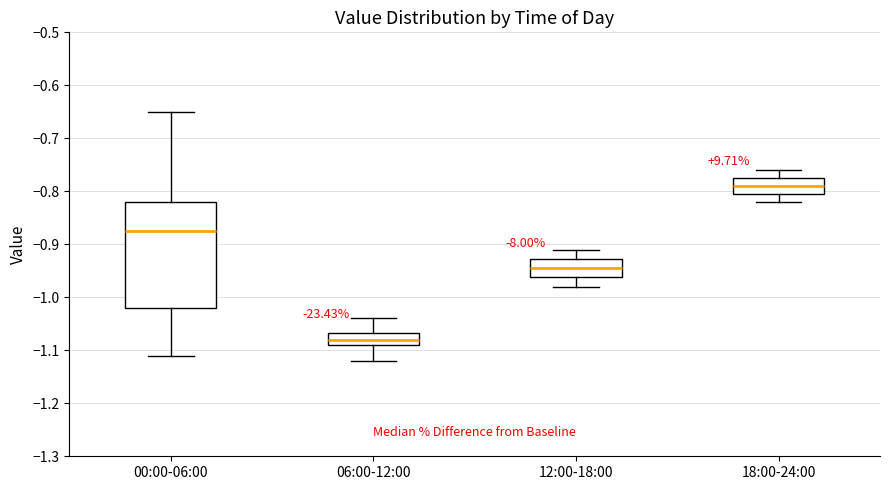

Reading left to right, transcribe this box plot: for each box, give where its median line is, the range the box spans, and where its two whiskers end, as read against the y-axis. The values are not printed on the chart, so give them approximately, as read against the axis.

00:00-06:00: median -0.87, box -1.02 to -0.82, whiskers -1.11 to -0.65
06:00-12:00: median -1.08, box -1.09 to -1.07, whiskers -1.12 to -1.04
12:00-18:00: median -0.94, box -0.96 to -0.93, whiskers -0.98 to -0.91
18:00-24:00: median -0.79, box -0.80 to -0.77, whiskers -0.82 to -0.76